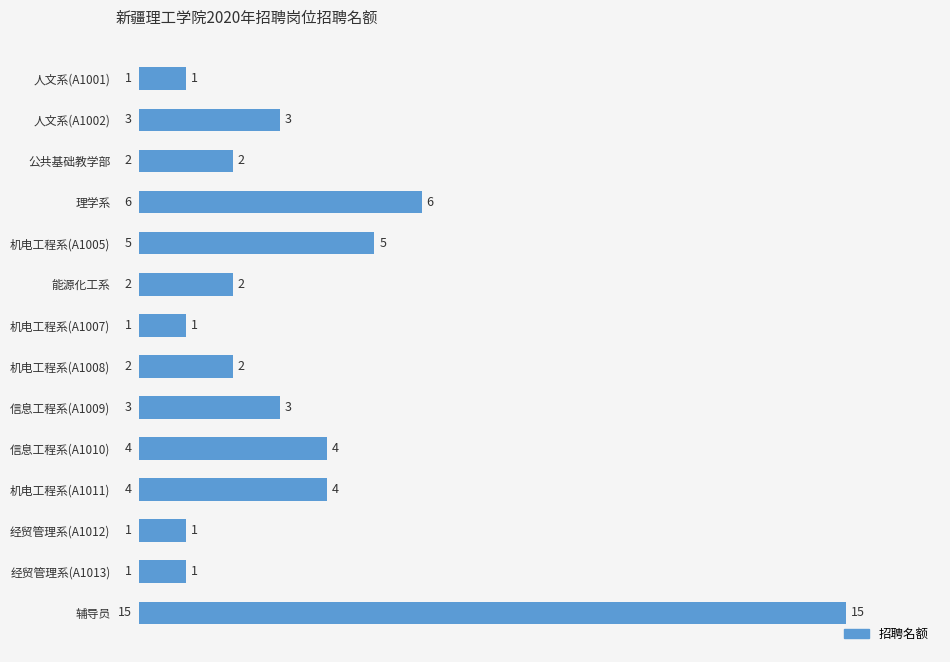

Does the chart contain stacked bars?

No